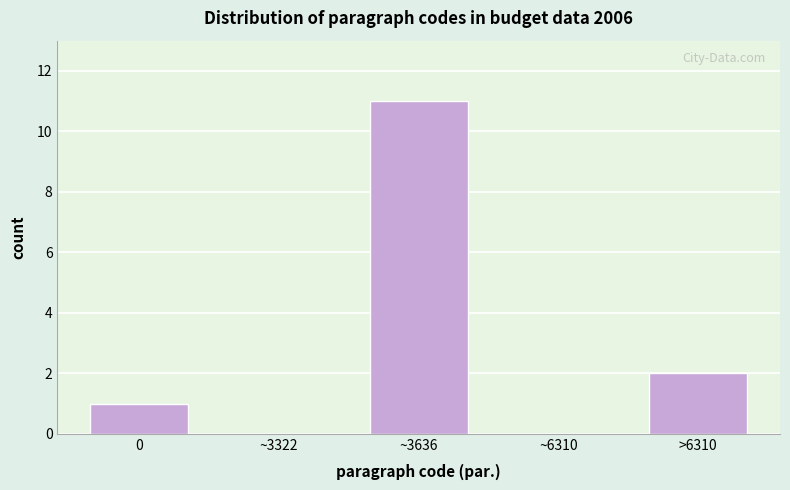

Reading left to right, list all the values displayed in this chart.

0=1	~3322=0	~3636=11	~6310=0	>6310=2